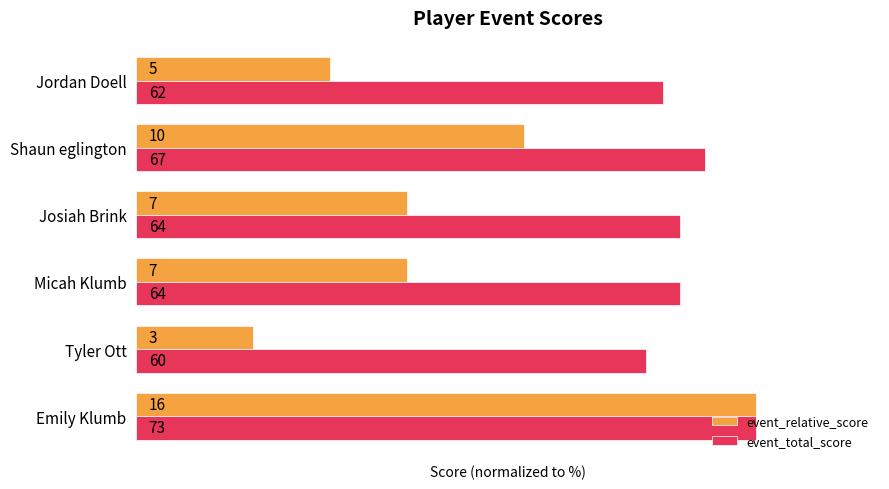

What are all the series names shown in the legend?

event_relative_score, event_total_score